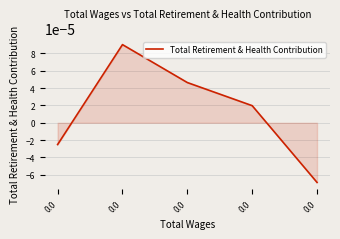

How many lines are shown in the chart?

1